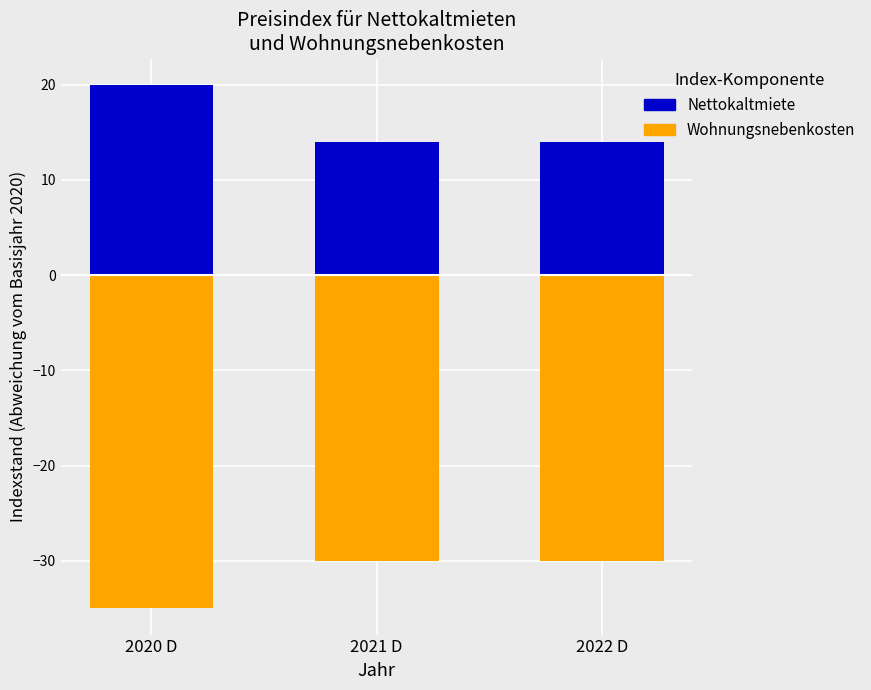

Reading left to right, transcribe all the data shown in this chart.

Nettokaltmiete: 2020 D=20	2021 D=14	2022 D=14
Wohnungsnebenkosten: 2020 D=-35	2021 D=-30	2022 D=-30